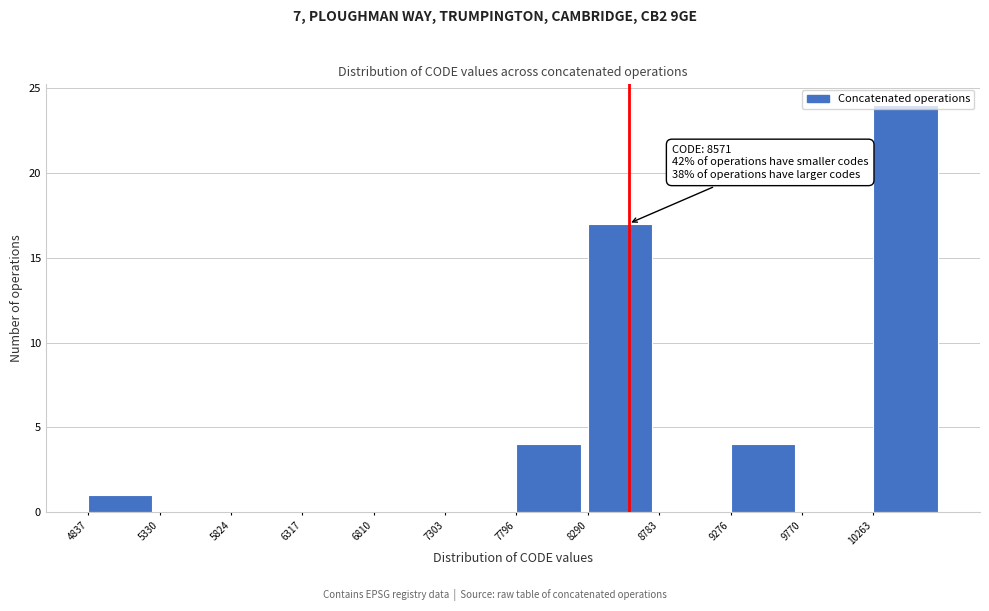

Over which range of the x-axis is the bar tallest?

10250 to 10750